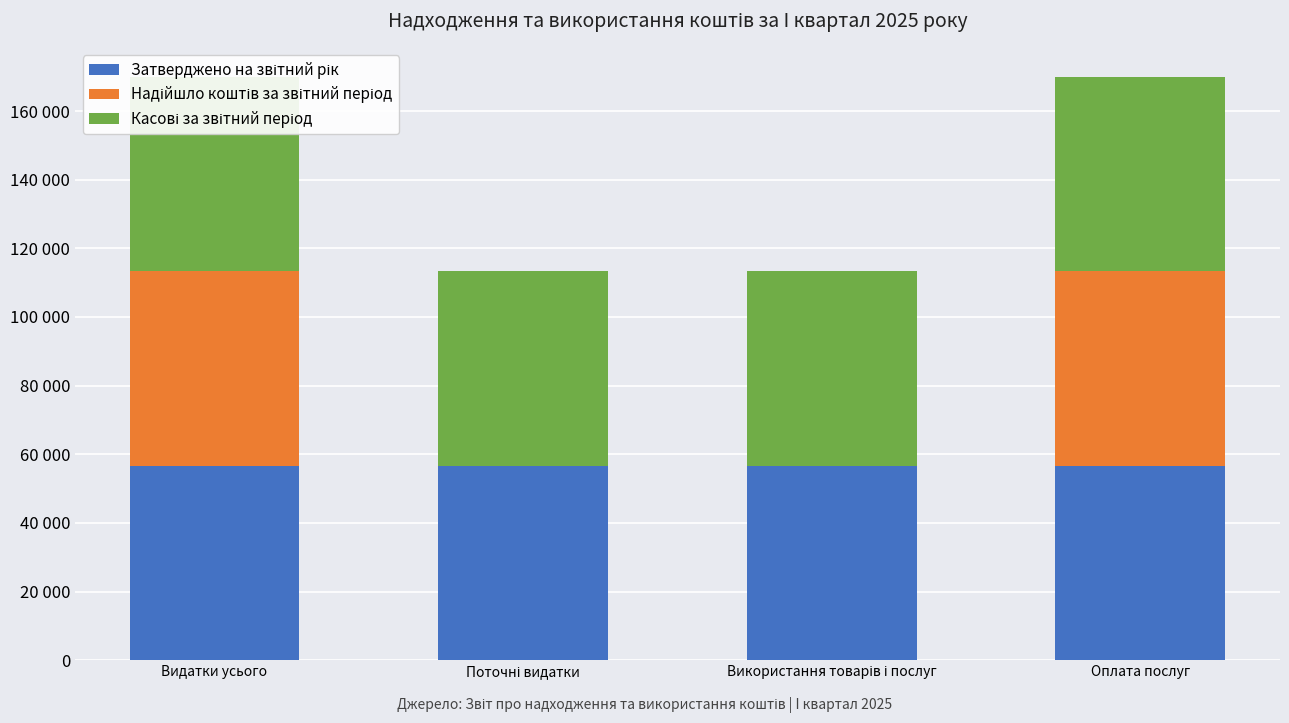

At how many categories does at least one series exceed 1295?

4